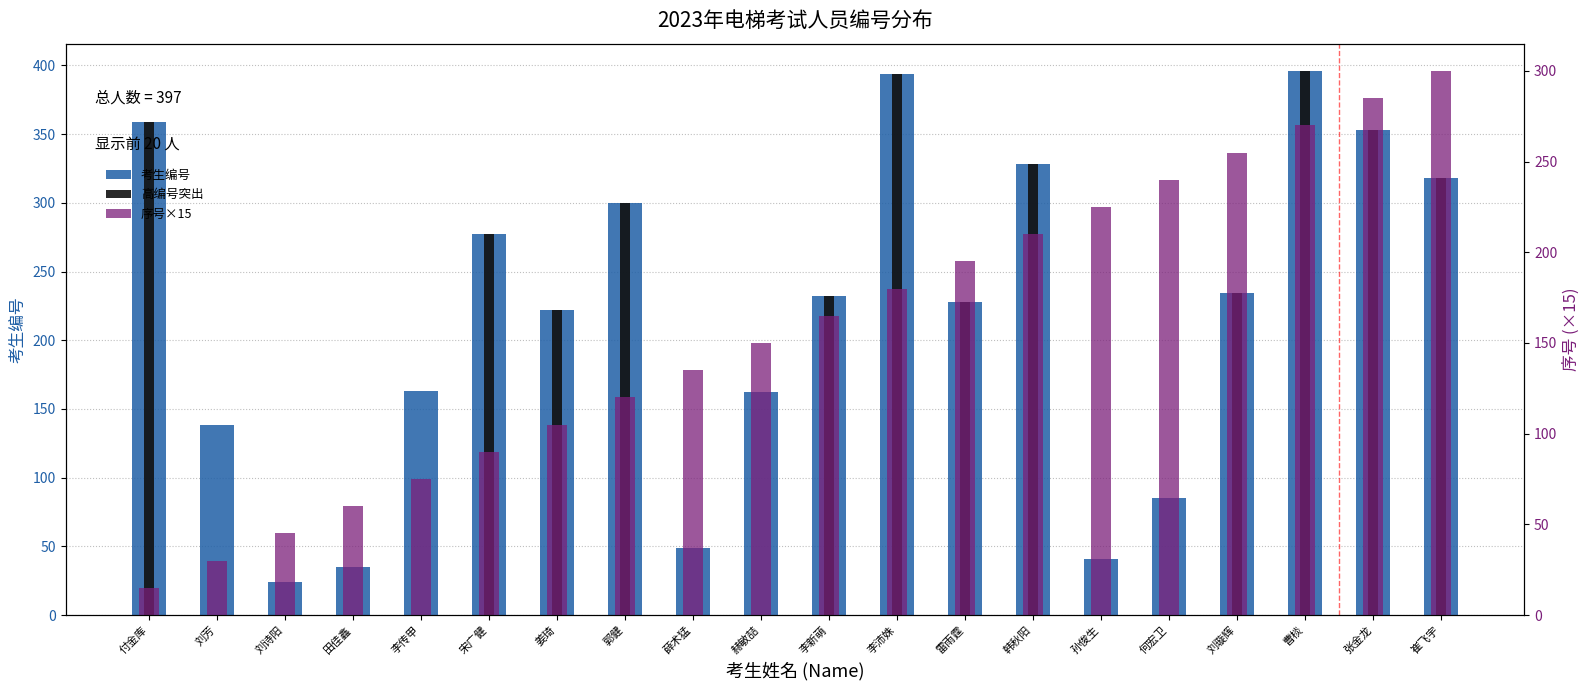

Reading left to right, list all the values displayed in this chart.

考生编号: 359	138	24	35	163	277	222	300	49	162	232	394	228	328	41	85	234	396	353	318
高编号突出: 359	0	0	0	0	277	222	300	0	0	232	394	228	328	0	0	234	396	353	318
序号×15: 15	30	45	60	75	90	105	120	135	150	165	180	195	210	225	240	255	270	285	300